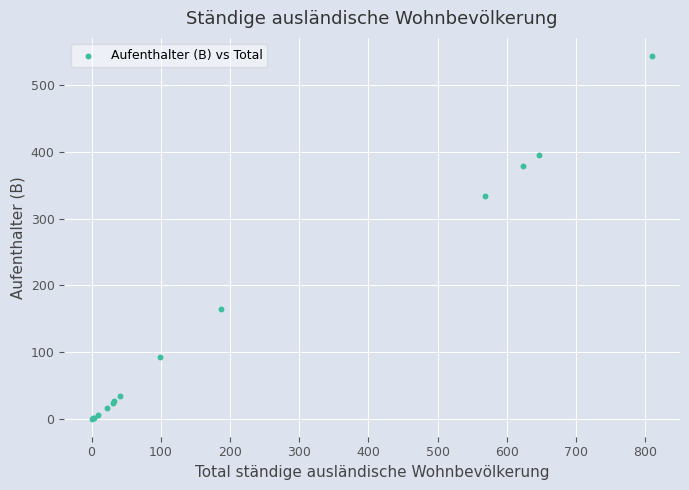

What Y value in the scatter plot is closest to 272?

333